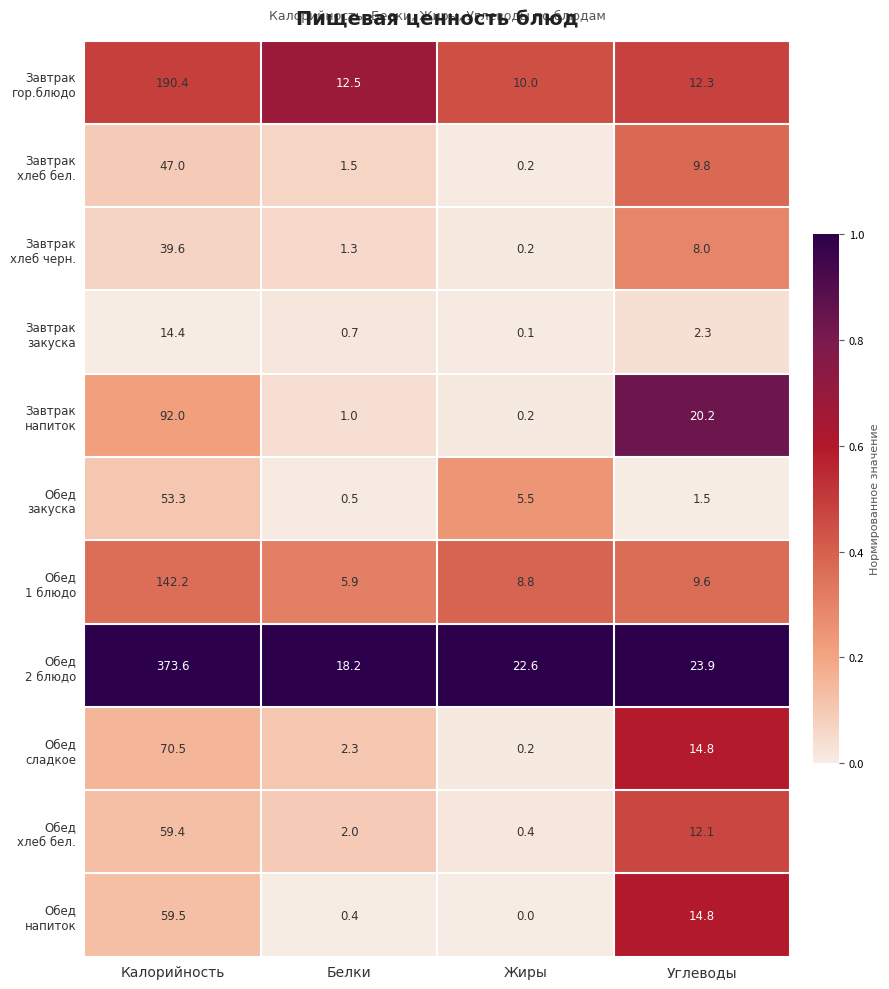

What is the total value across all series at Калорийность?

1141.9